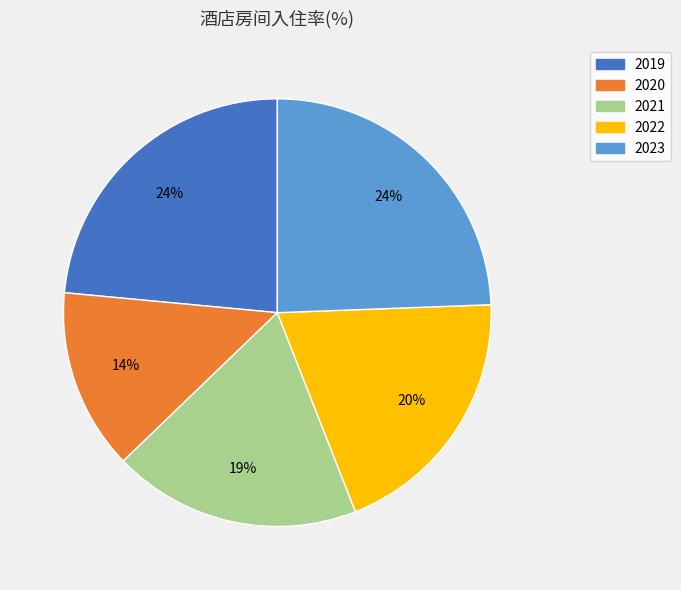

What is the smallest slice in the pie chart?

2020